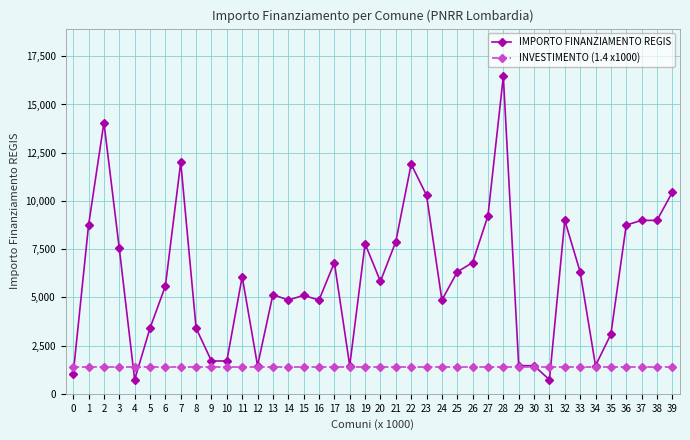

What is the value of the IMPORTO FINANZIAMENTO REGIS point at the 21st from the left?

5831